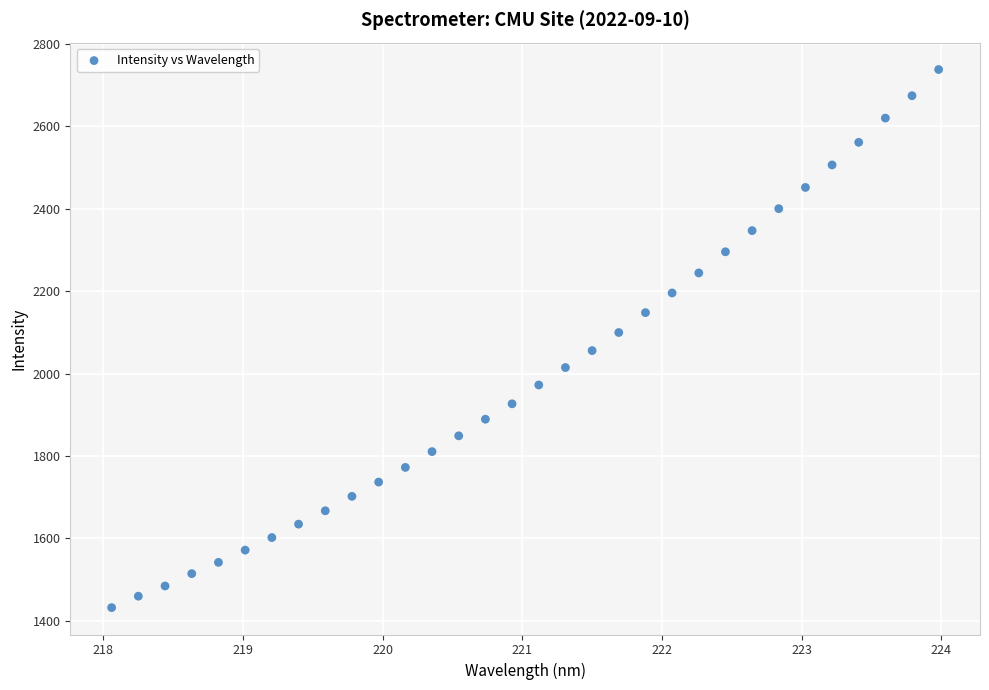

What is the range of Y values (max minus min)?

1306.1